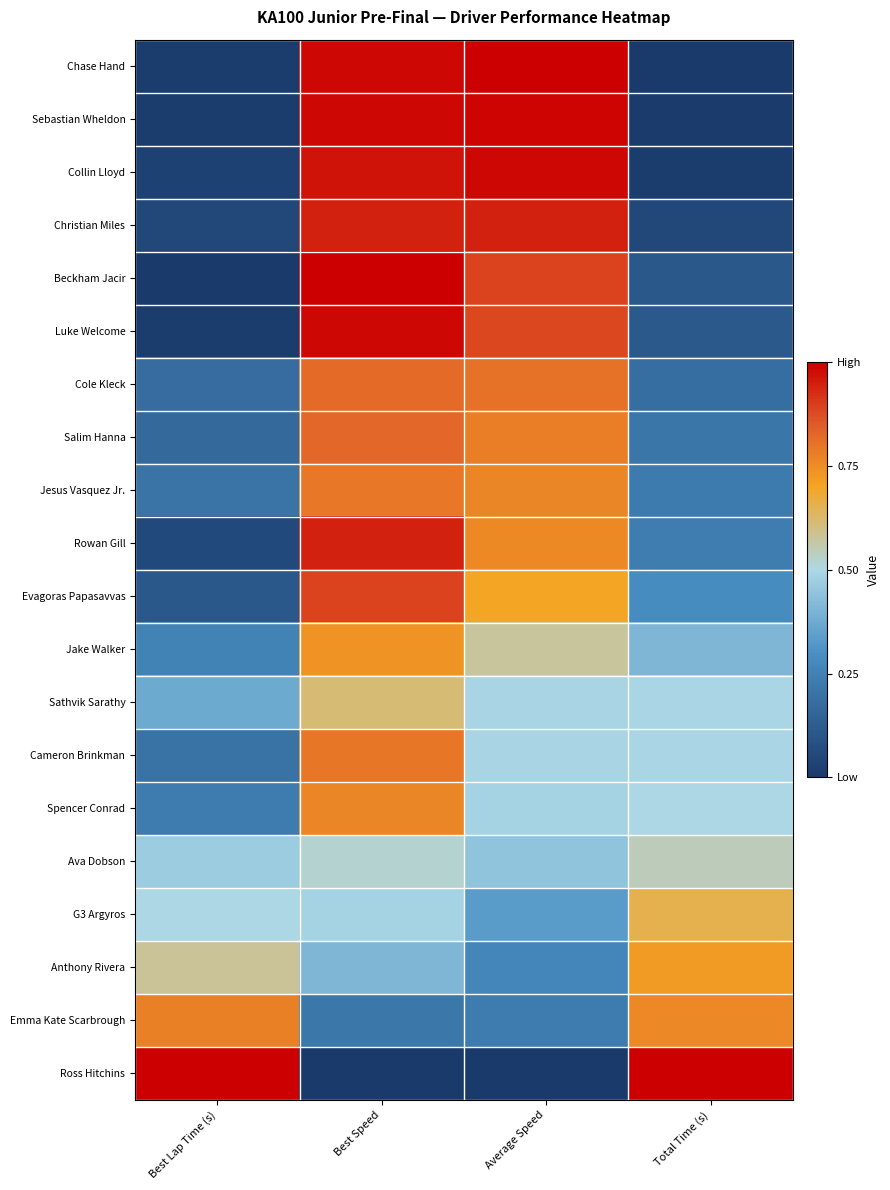

What is the total value across all series at Average Speed?

12.8